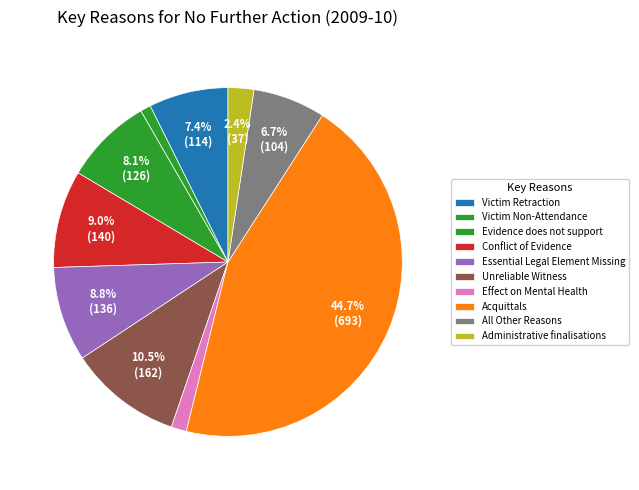

Which has a higher value, Essential Legal Element Missing or Conflict of Evidence?

Conflict of Evidence